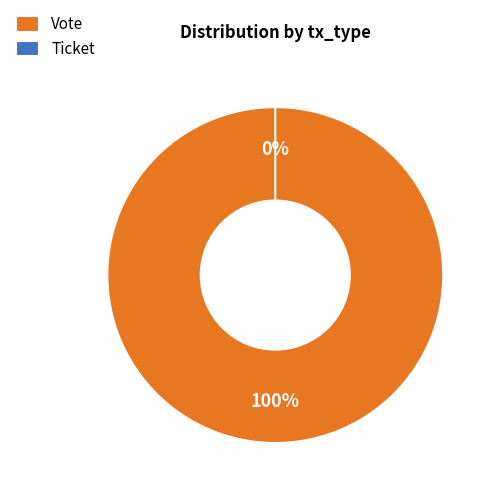

Combined, do Vote and Ticket account for over 50%?

Yes